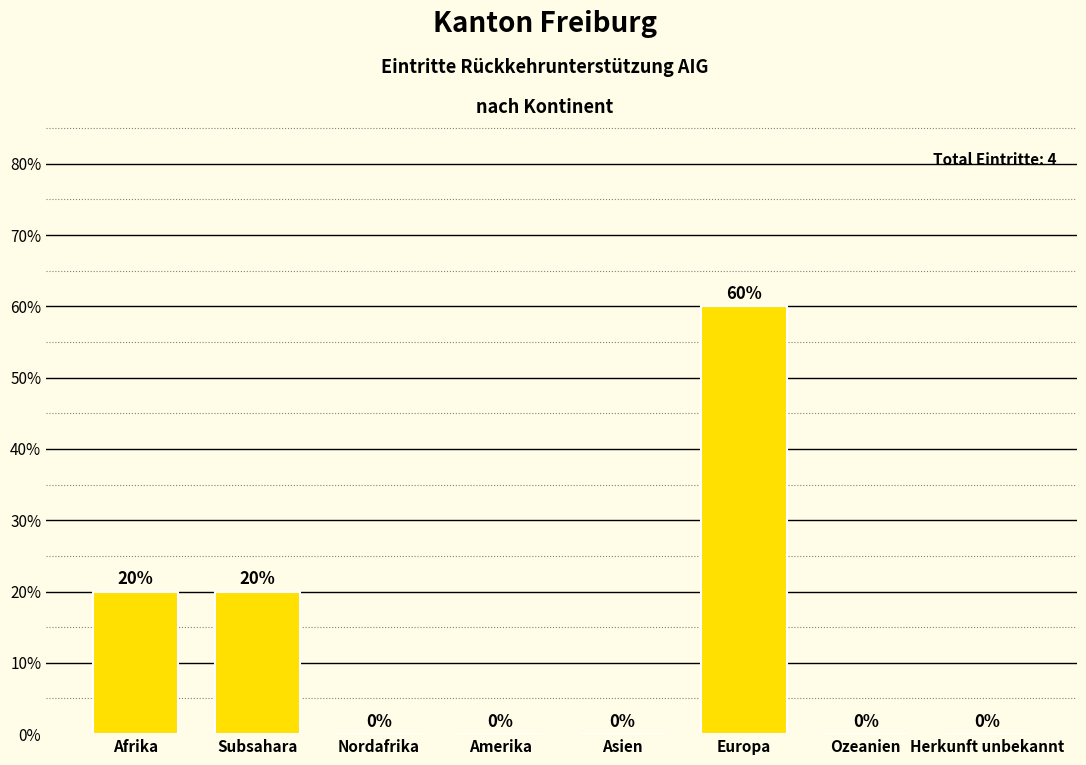

Reading left to right, transcribe all the data shown in this chart.

Afrika=20	Subsahara=20	Nordafrika=0	Amerika=0	Asien=0	Europa=60	Ozeanien=0	Herkunft unbekannt=0